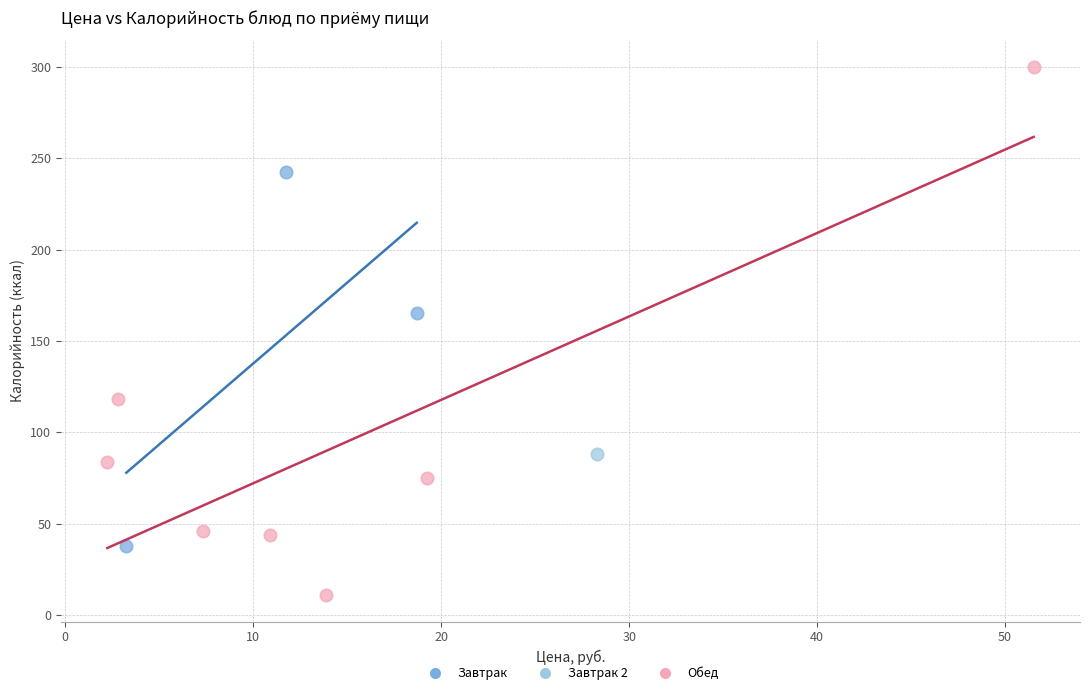

What are all the series names shown in the legend?

Завтрак, Завтрак 2, Обед